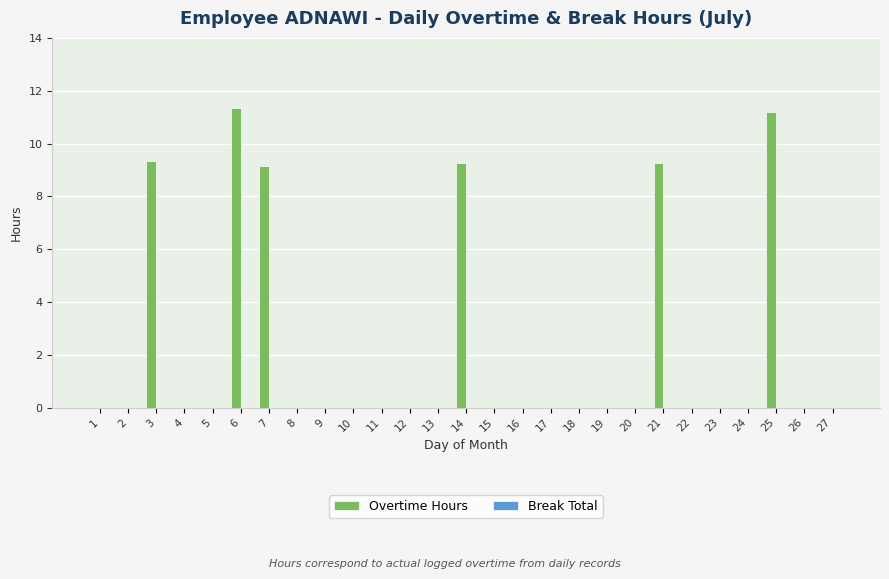

What is the change in value from 6 to 20?

-11.3